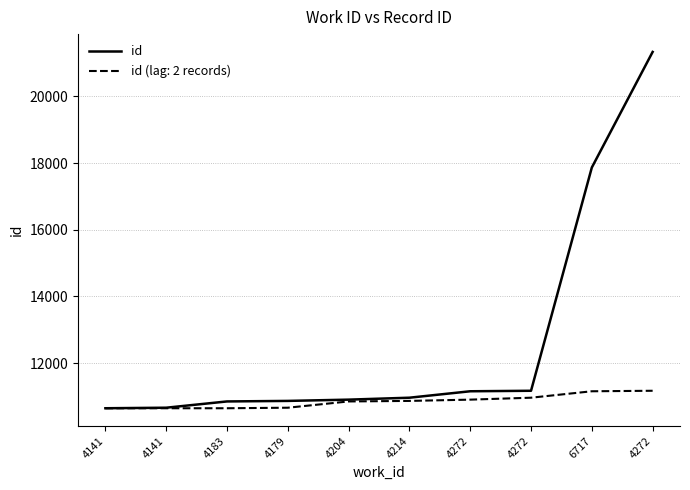

How many lines are shown in the chart?

2